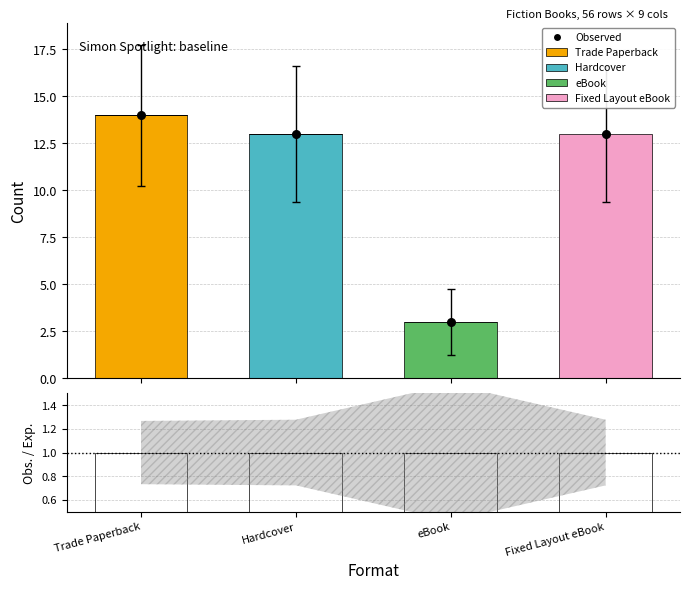

Which series contains the highest Y value?

Trade Paperback